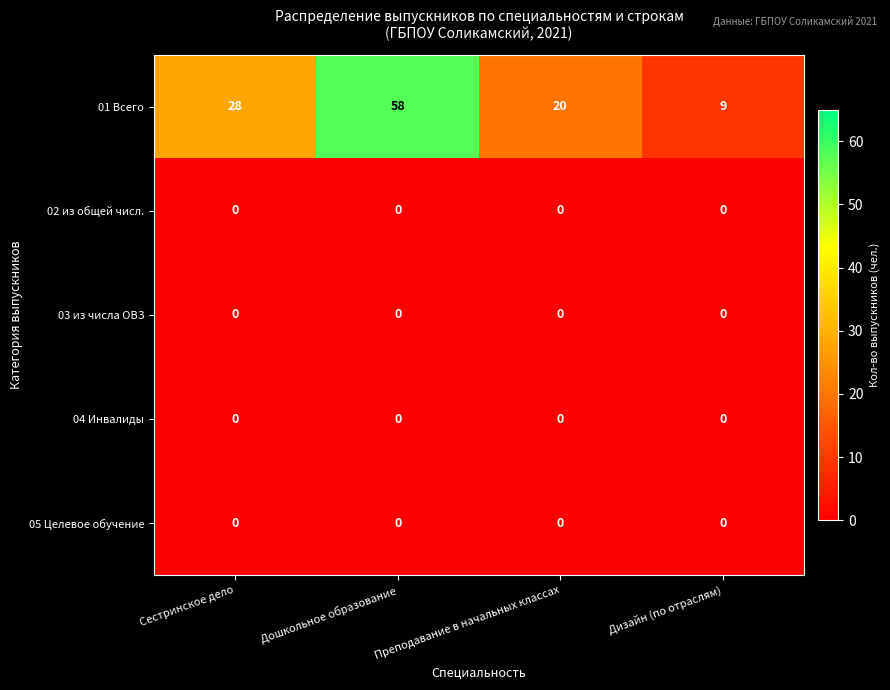

The 05 Целевое обучение series shows 0 at Дошкольное образование. True or false?

True